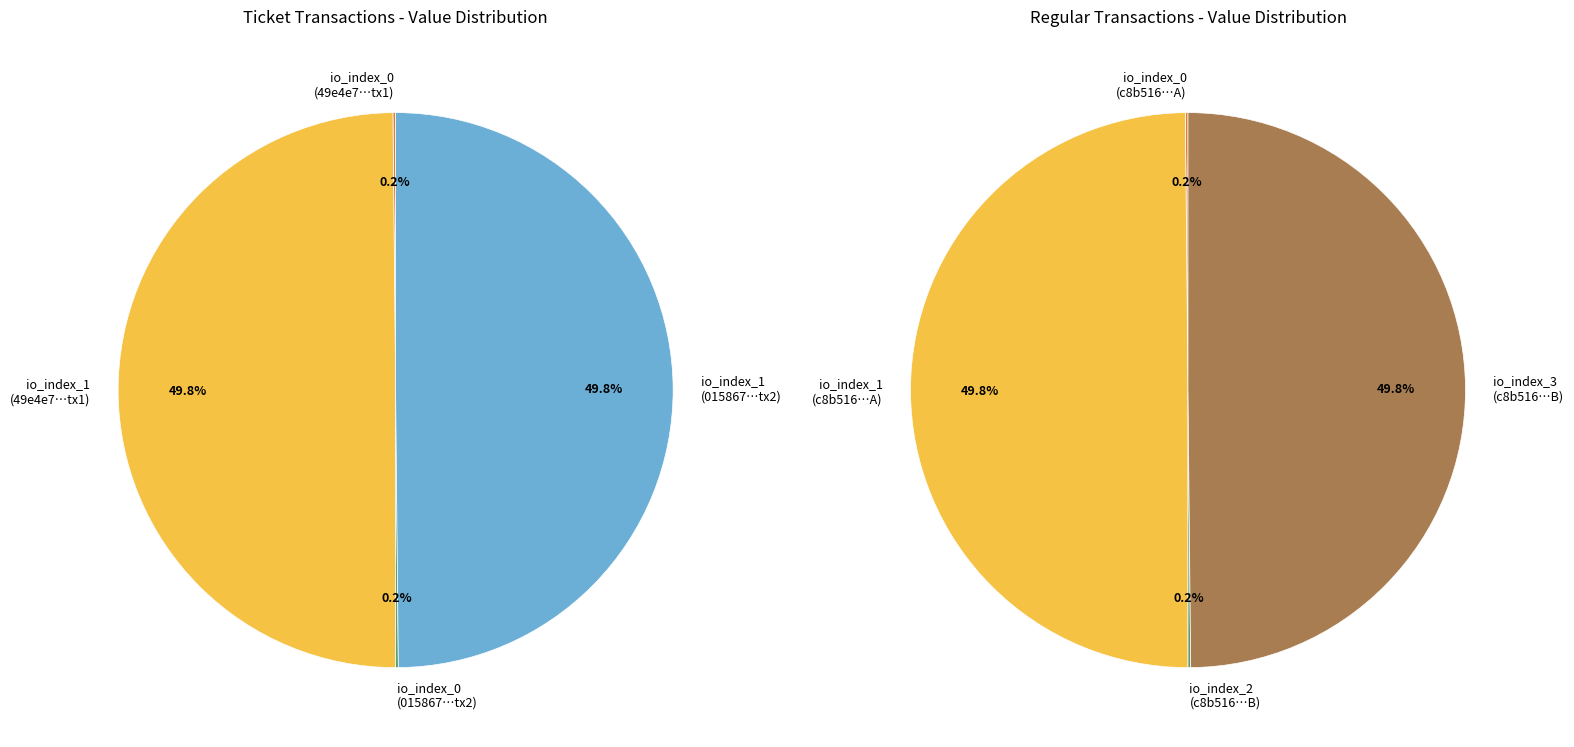

Do 1 and 0 together represent more than half of the pie?

No